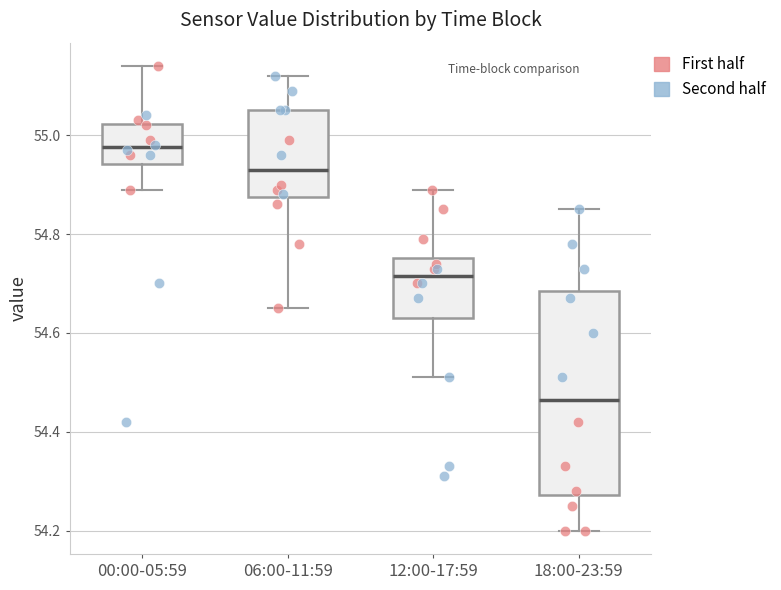

Comparing the boxes themselves (not the whiskers), which one is the tallest?

18:00-23:59